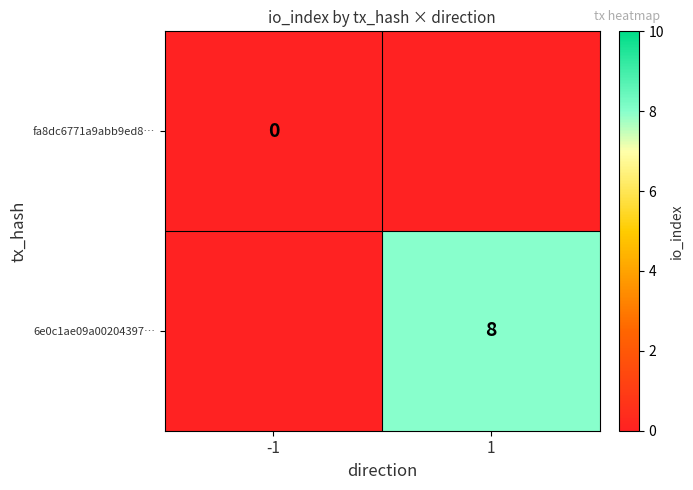

The 6e0c1ae09a00204397… series shows 3 at 1. True or false?

False